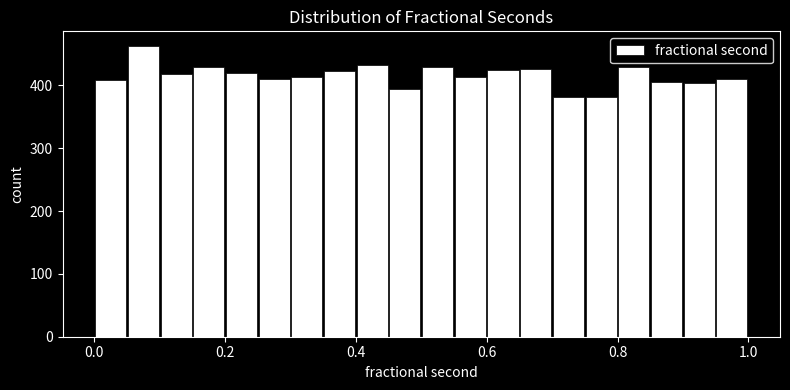

Read against the x-axis, roughly where is the centre of the tallest bar?

0.08